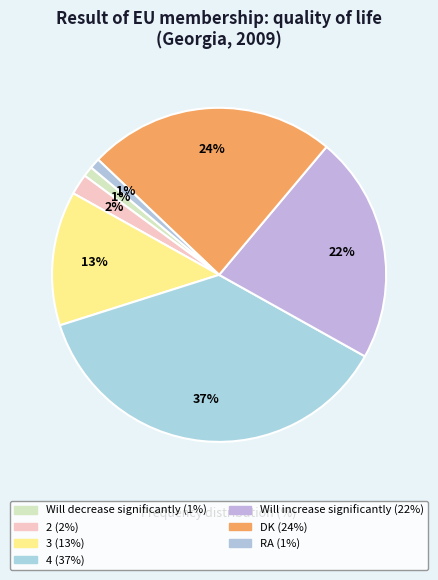

To the nearest percent, what percentage of the pie is 4?

37%